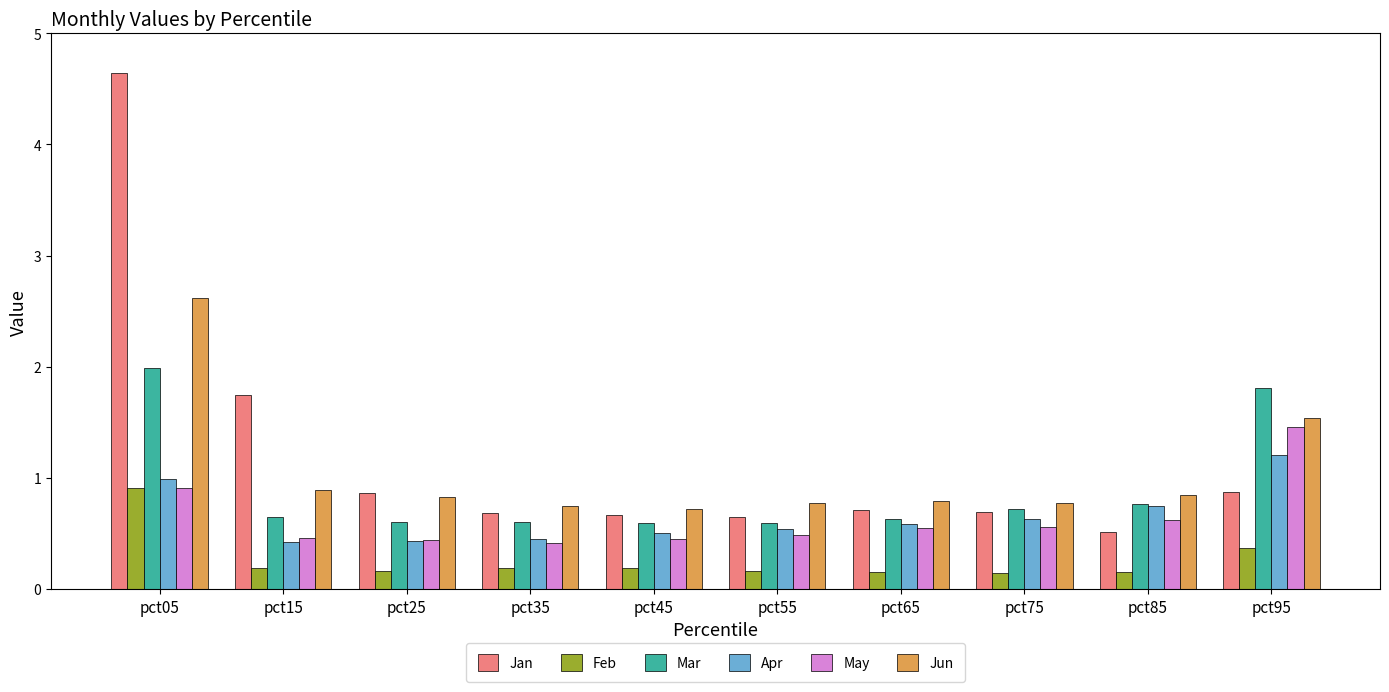

What value does the May series have at pct45?

0.5